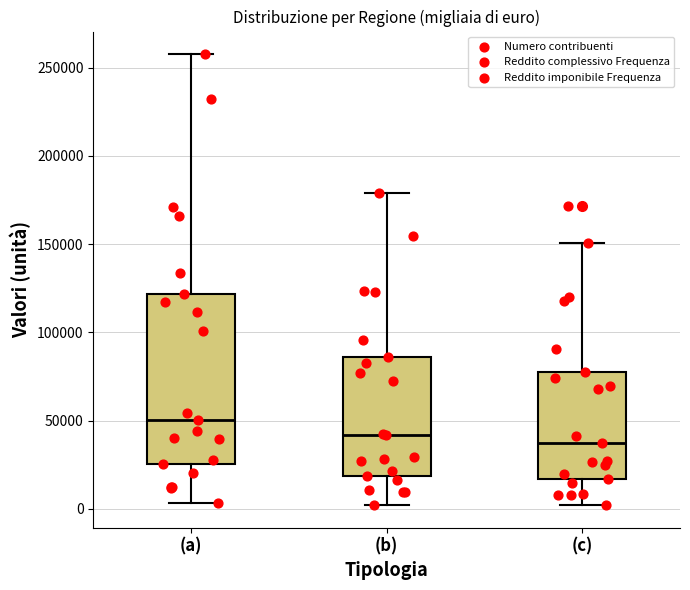

Reading left to right, read every box against the y-axis: the position of its median line, the range the box covers, and the ends of its whiskers. The values are not printed on the chart, so give them approximately, as read against the axis.

(a): median 50000, box 25000 to 120000, whiskers 5000 to 260000
(b): median 40000, box 20000 to 85000, whiskers 0 to 180000
(c): median 35000, box 15000 to 80000, whiskers 0 to 150000